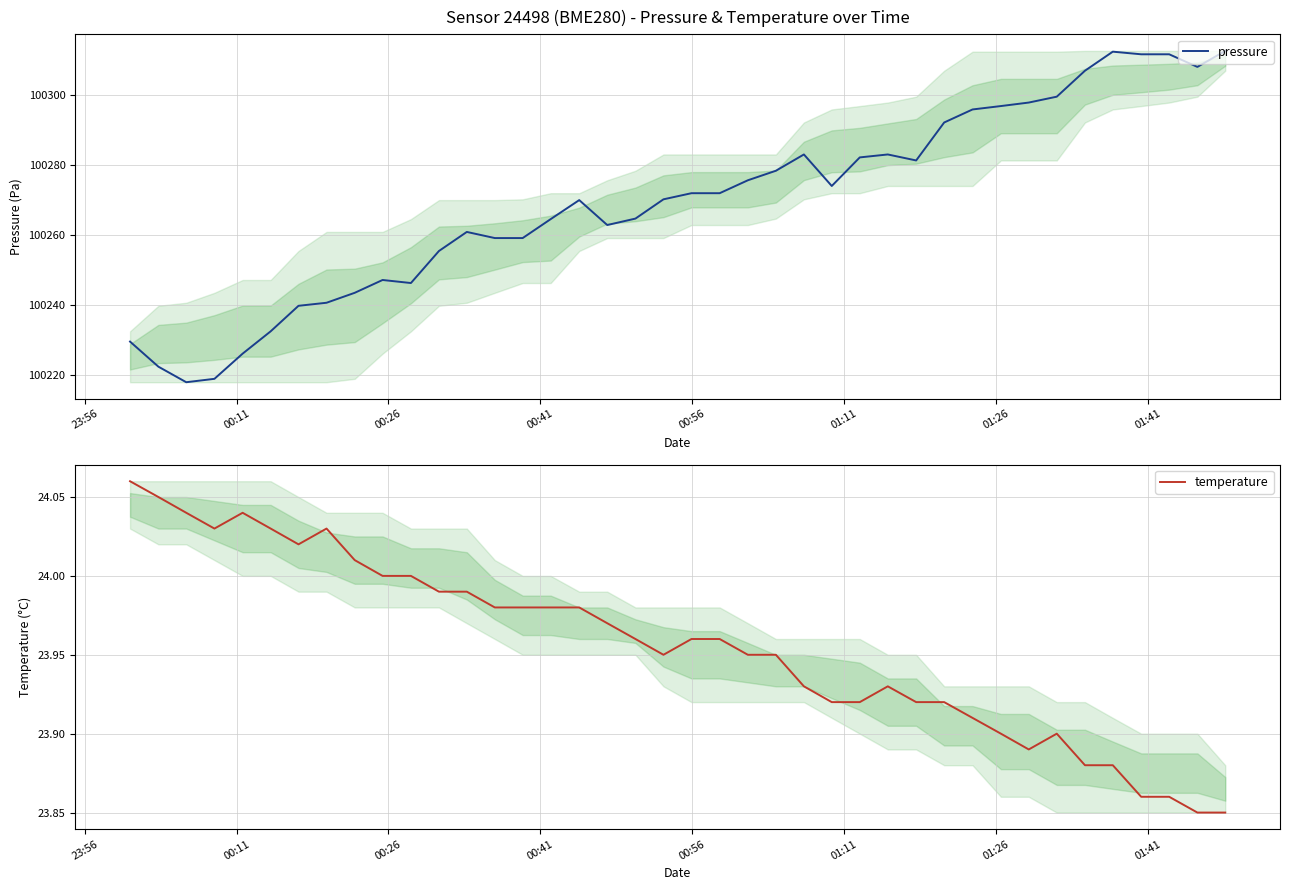

True or false: pressure and temperature cross at least once.

False